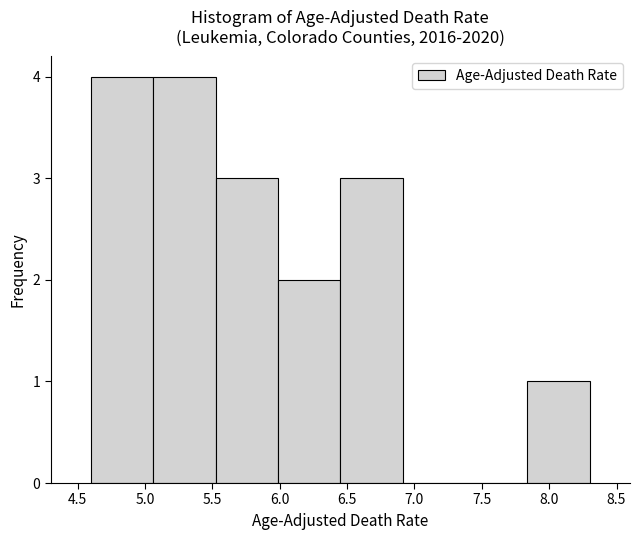

Reading left to right, list every bar in this chart as the range it spans on the x-axis followed by its height. Neither the bar edges nor the heights are printed on the chart, so give them approximately, as read against the axes.

4.60 to 5.05: 4
5.05 to 5.55: 4
5.55 to 6.00: 3
6.00 to 6.45: 2
6.45 to 6.90: 3
6.90 to 7.40: 0
7.40 to 7.85: 0
7.85 to 8.30: 1